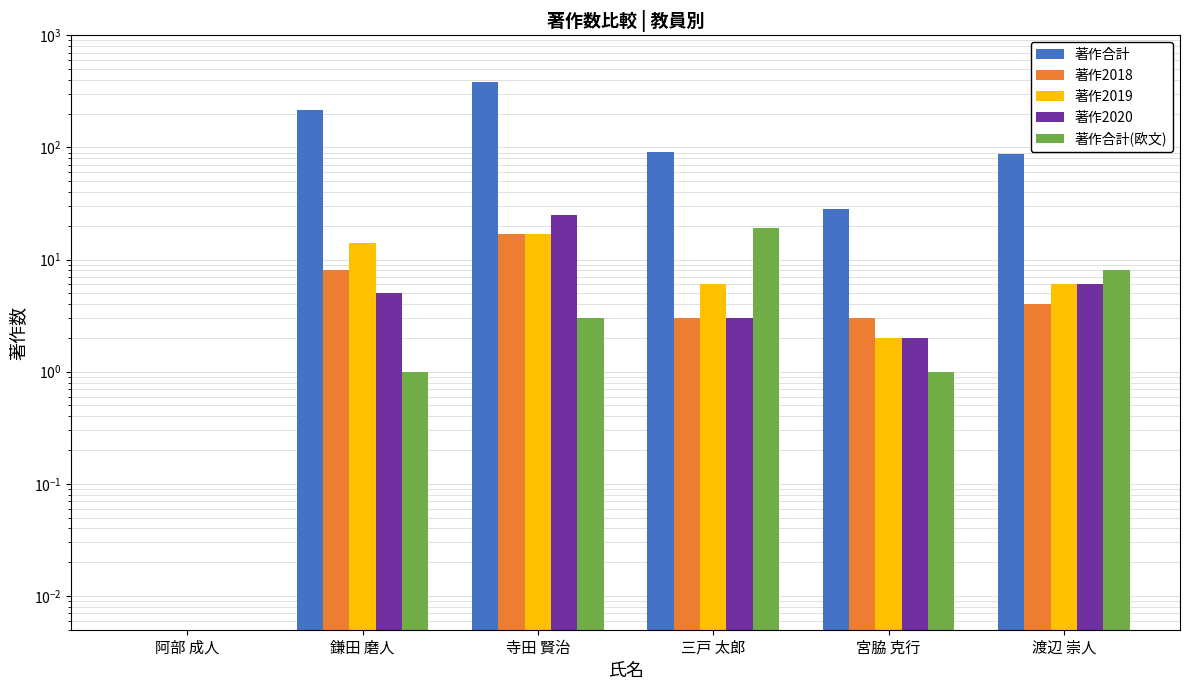

Is the value of 著作合計(欧文) at 渡辺 崇人 greater than the value of 著作合計 at 阿部 成人?

Yes